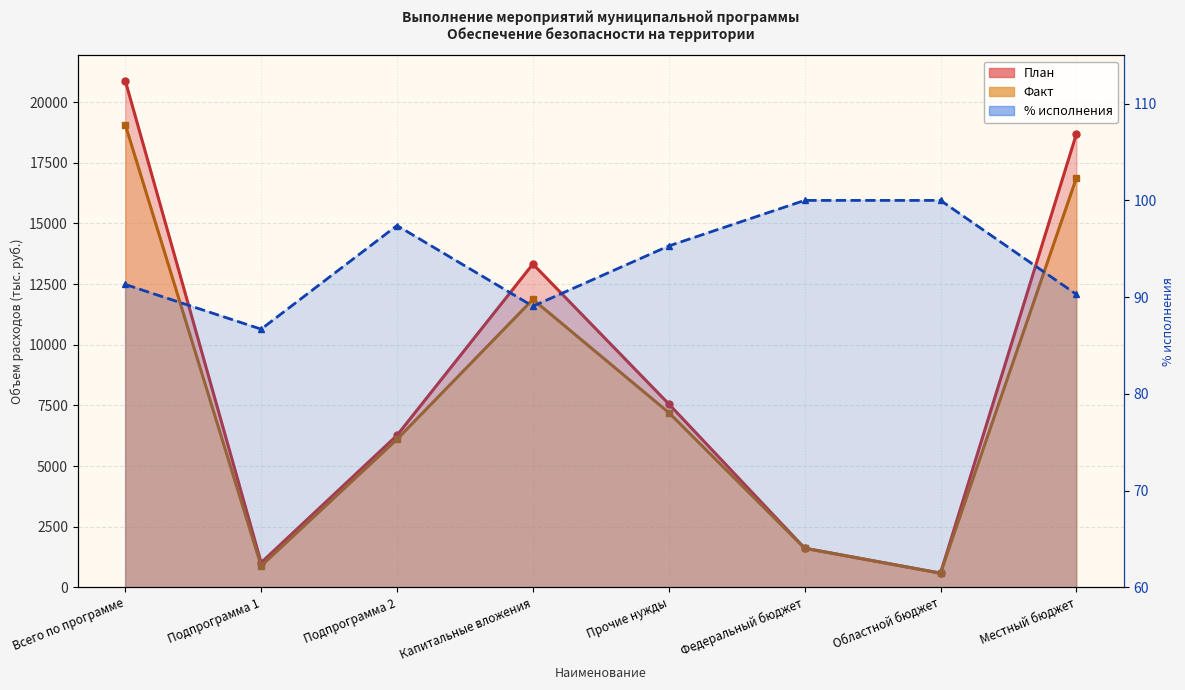

What is the label of the 7th point from the right?

Подпрограмма 1